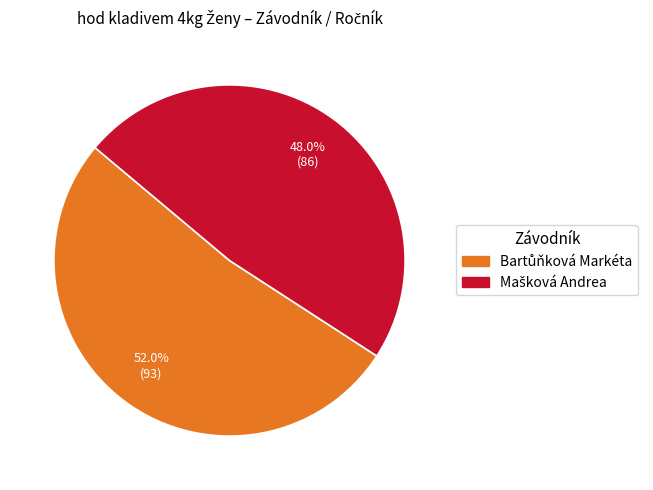

Is there a majority slice in this chart?

Yes